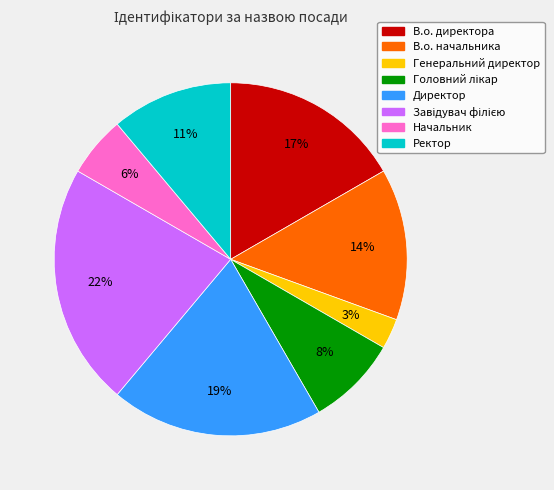

Does any single category account for the majority?

No